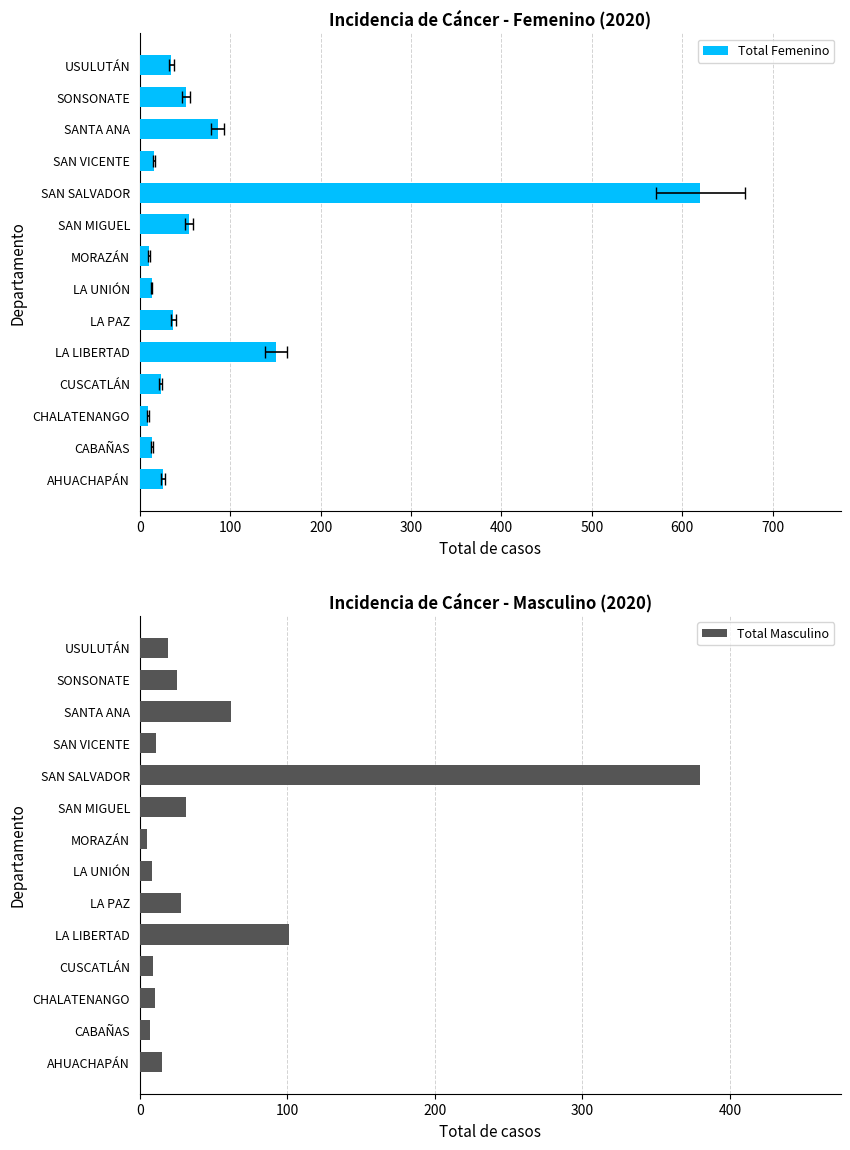

What is the average value of the Total Masculino series?

51